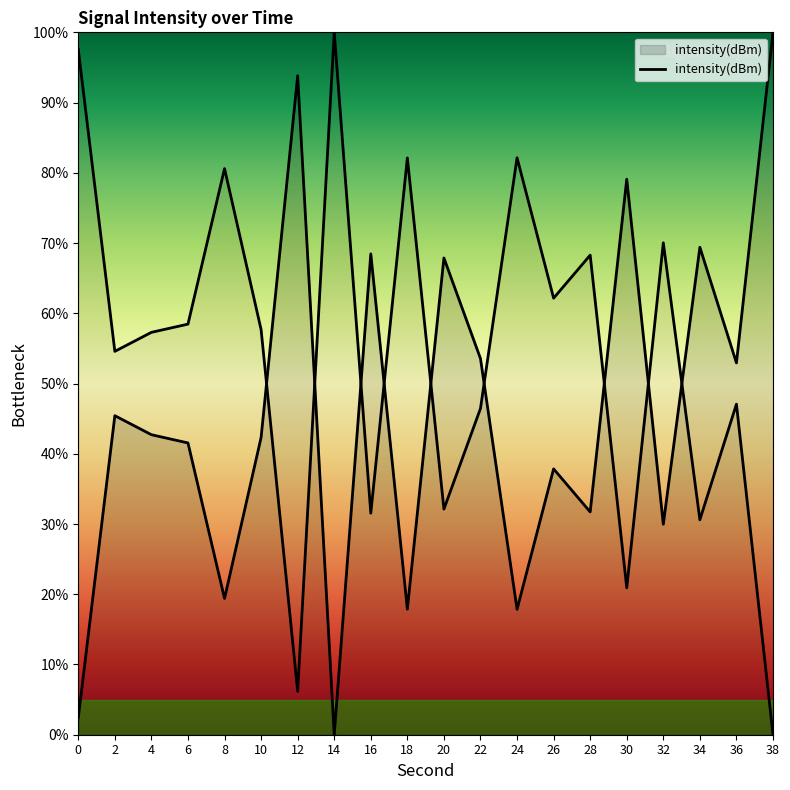

How many lines are shown in the chart?

1